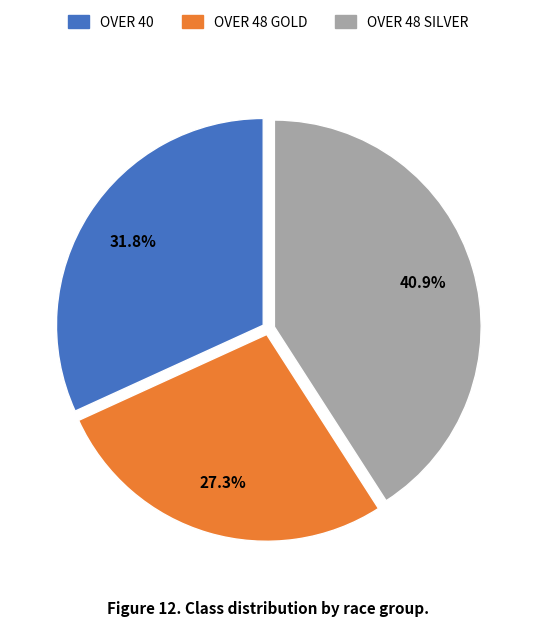

Which category has the biggest portion of the pie?

OVER 48 SILVER